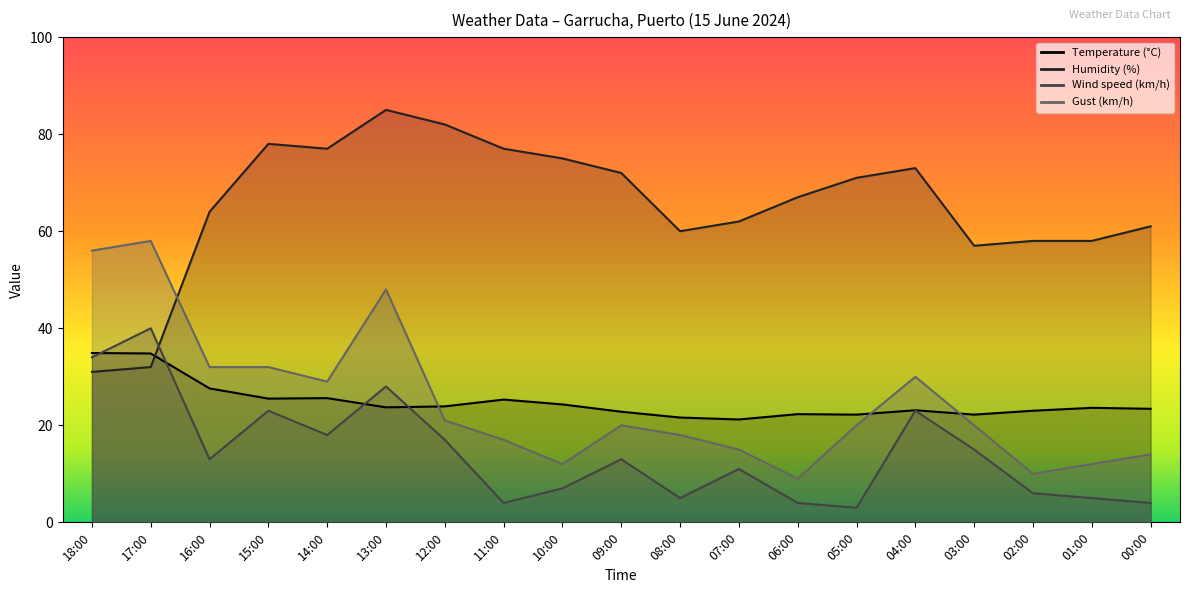

Is it true that Wind speed (km/h) equals 23.0 at 04:00?

True